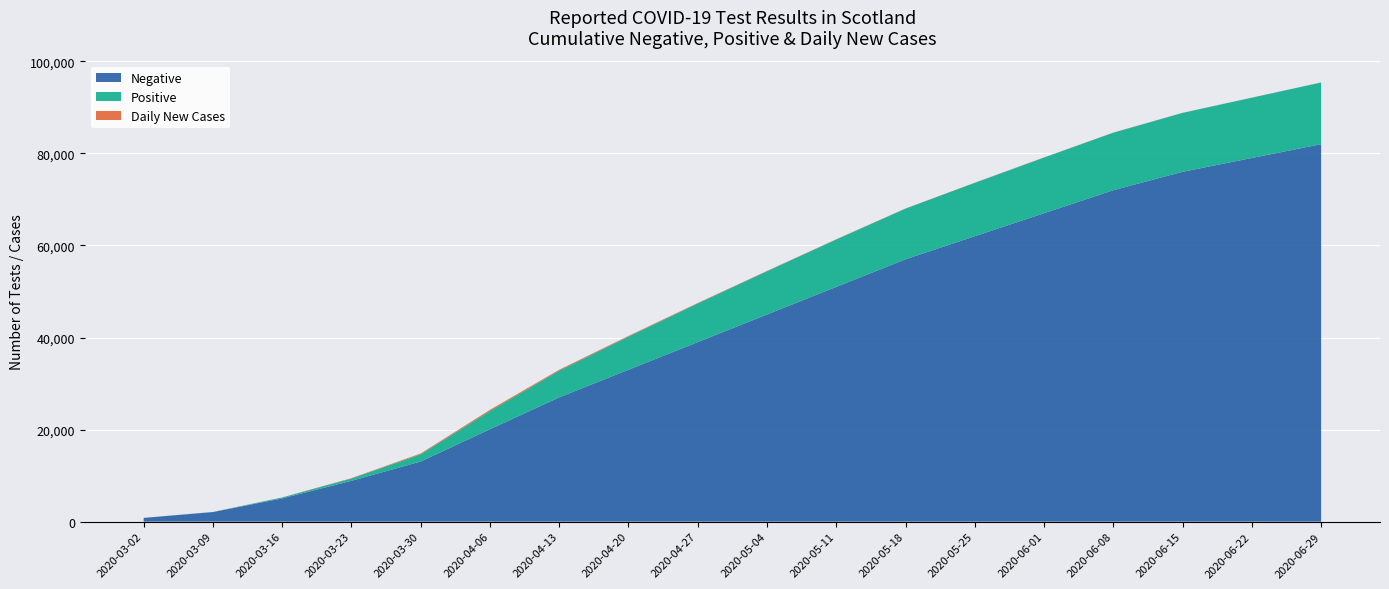

Reading right to left, extract all data points from this chart.

Negative: 82000	79000	76000	72000	67000	62000	57000	51000	45000	39000	33000	27000	20075	13061	8865	5051	2078	814
Positive: 13400	13100	12800	12500	12100	11600	11000	10300	9400	8400	7200	5800	3961	1563	499	195	23	1
Total: 95400	92100	88800	84500	79100	73600	68000	61300	54400	47400	40200	32800	24036	14624	9364	5246	2101	815
Daily New Cases: 15	18	20	25	30	35	40	50	70	100	150	200	255	179	83	24	5	1